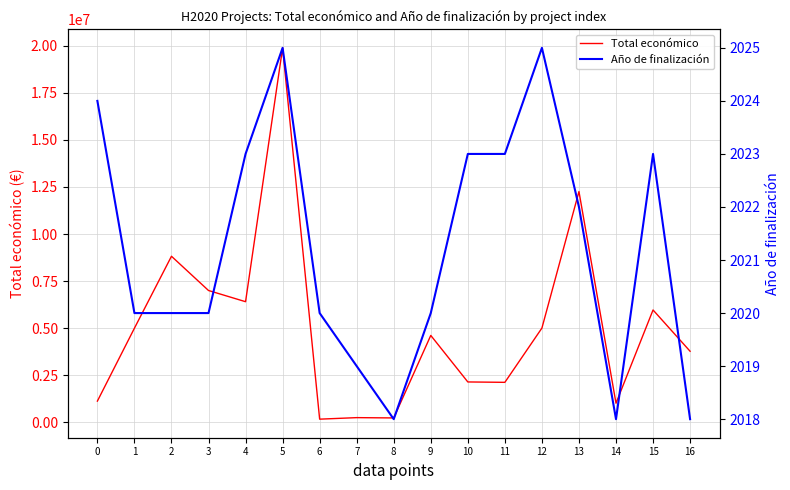

Which series has the widest spread of values?

Total económico